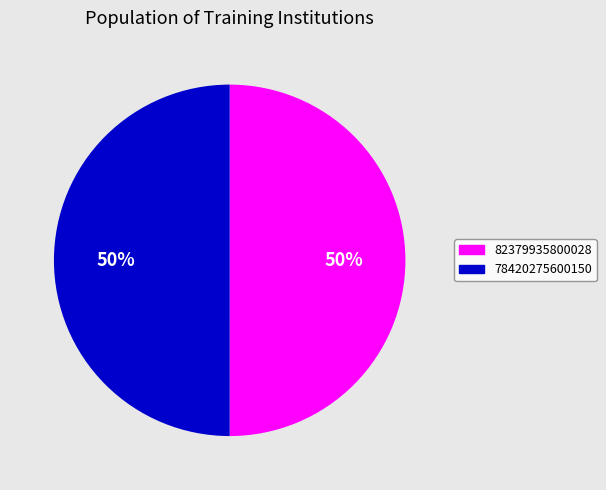

Approximately how many times larger is the value at 78420275600150 compared to 82379935800028?

1.0